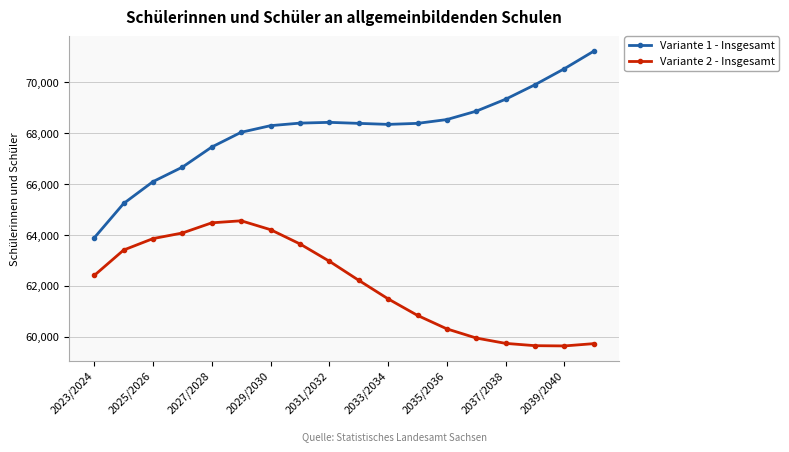

List the series in order of their overall mean, lowest first.

Variante 2 - Insgesamt, Variante 1 - Insgesamt